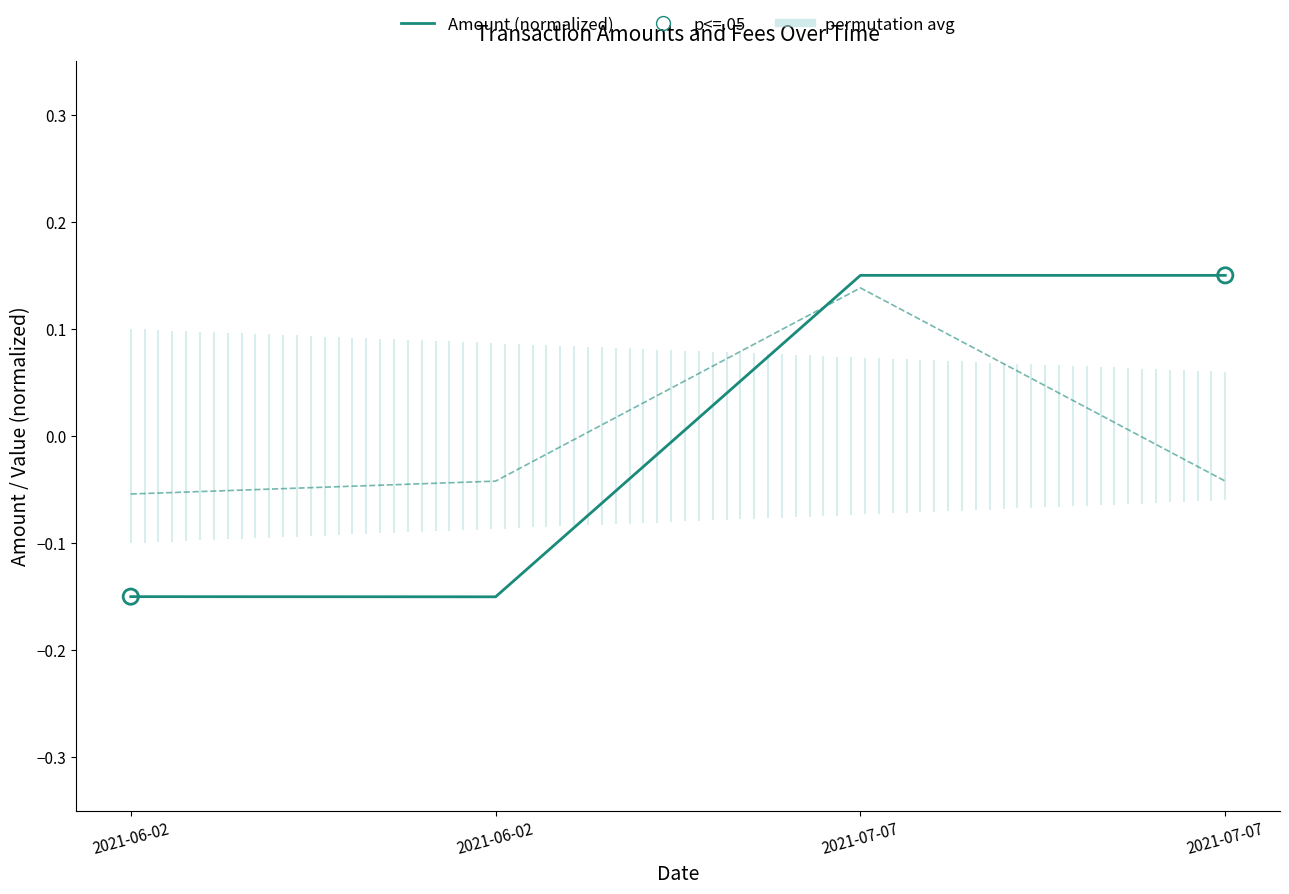

At which category is the sum across all series the highest?

2021-07-07